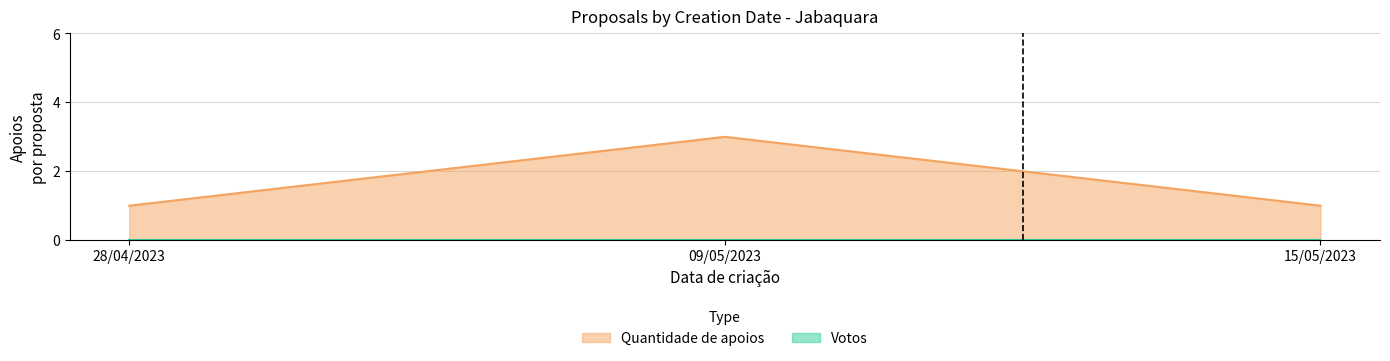

Reading left to right, what are all the values shown in this chart?

1	3	1